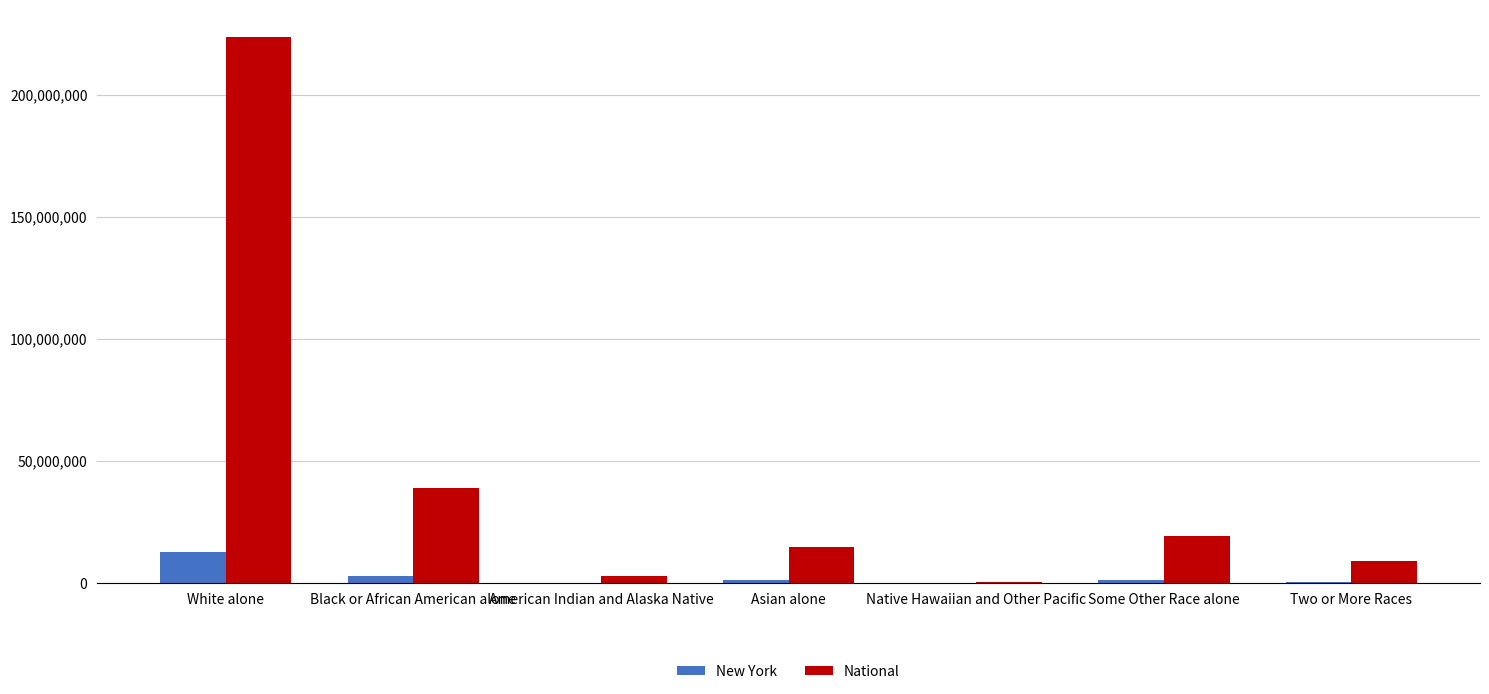

How many distinct data groups are displayed?

2